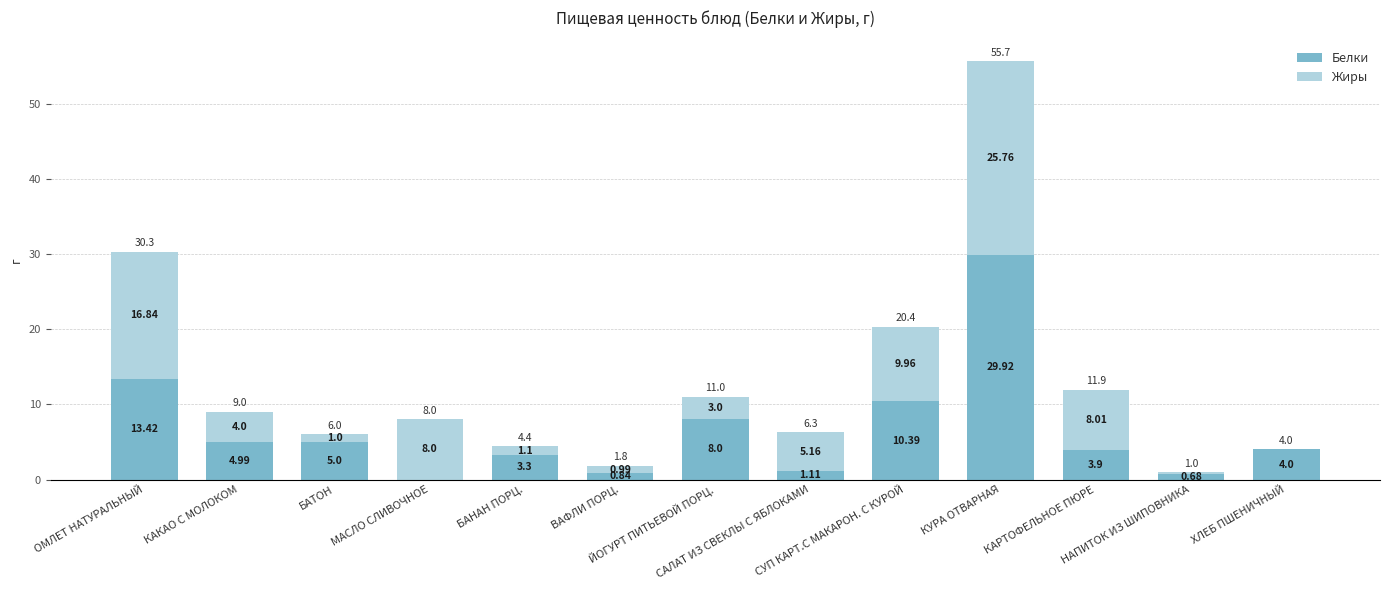

At which label does Белки reach its peak?

КУРА ОТВАРНАЯ